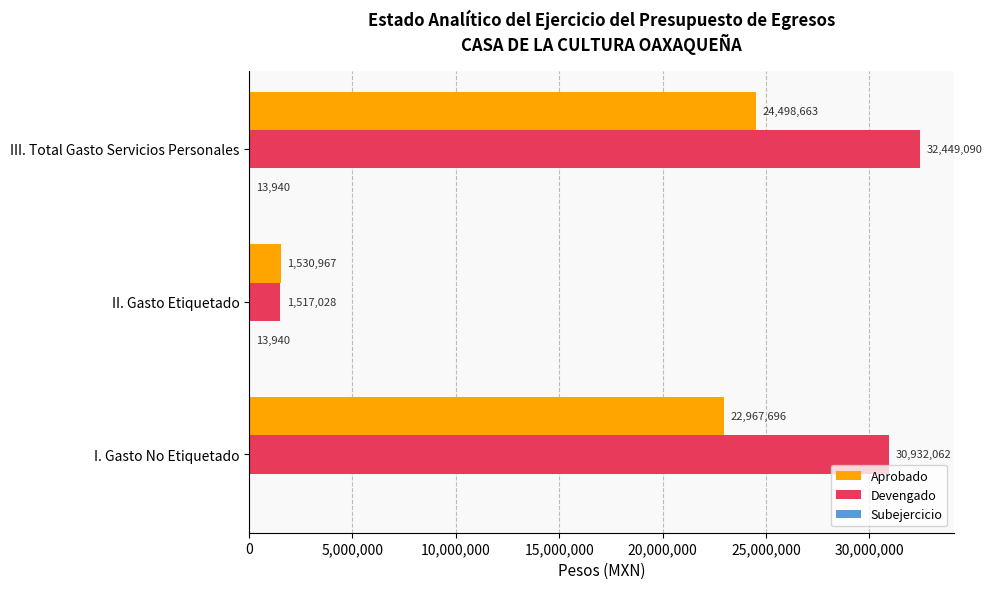

Read the Aprobado value at II. Gasto Etiquetado, to the nearest 10.

1530970